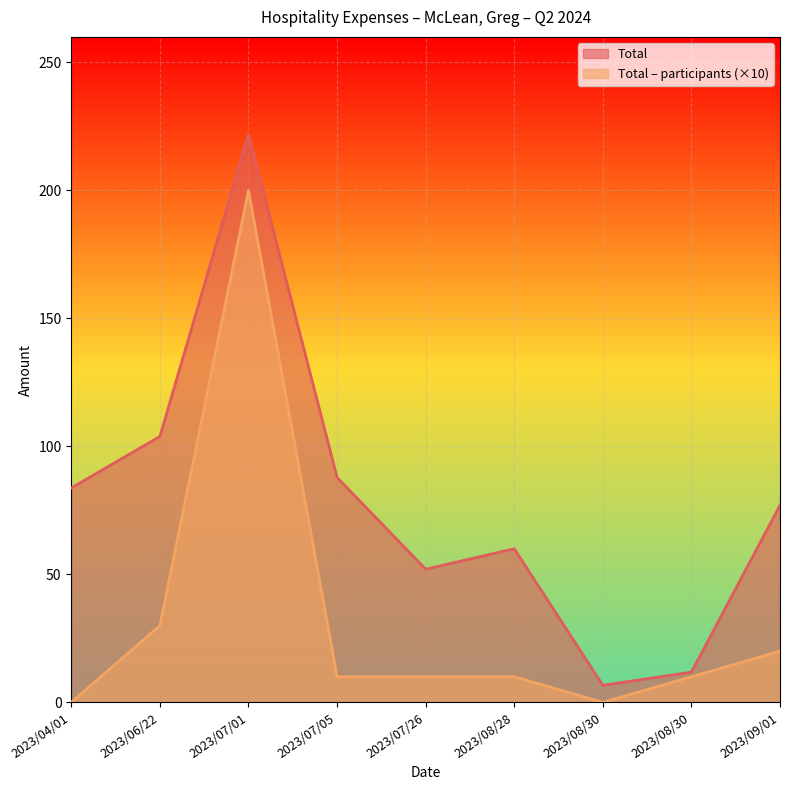

Which series has the largest total across all categories?

Total